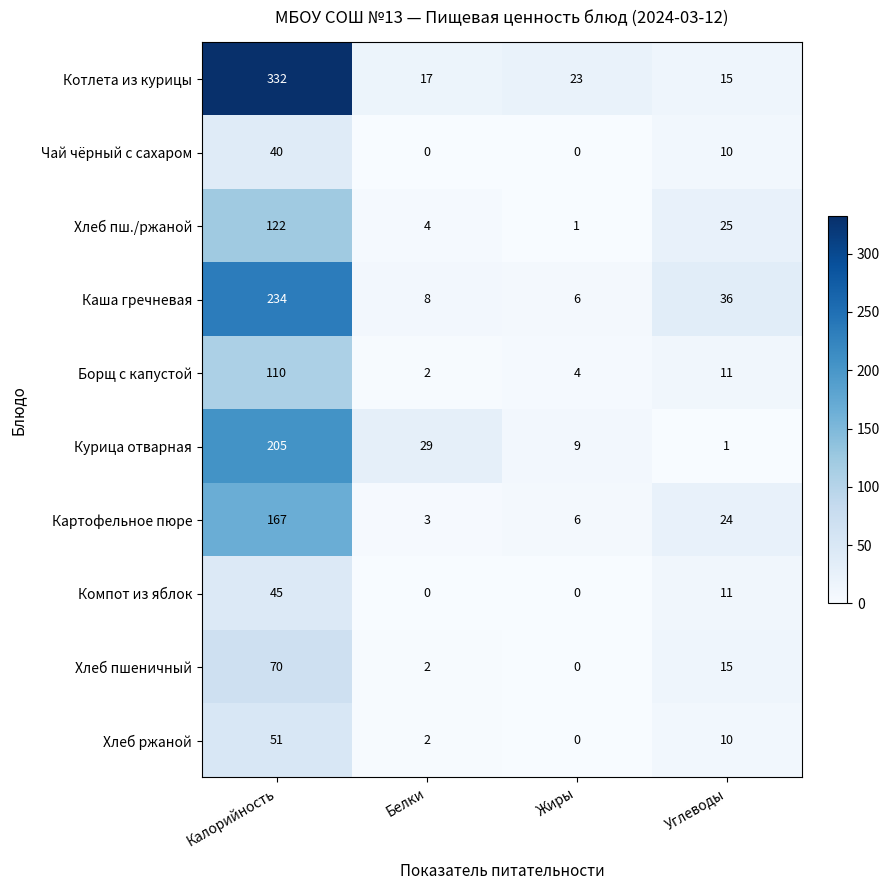

At how many categories does at least one series exceed 301?

1